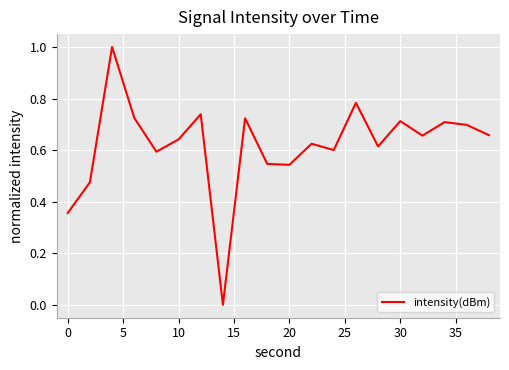

What is the difference between the maximum and minimum values?

1.0